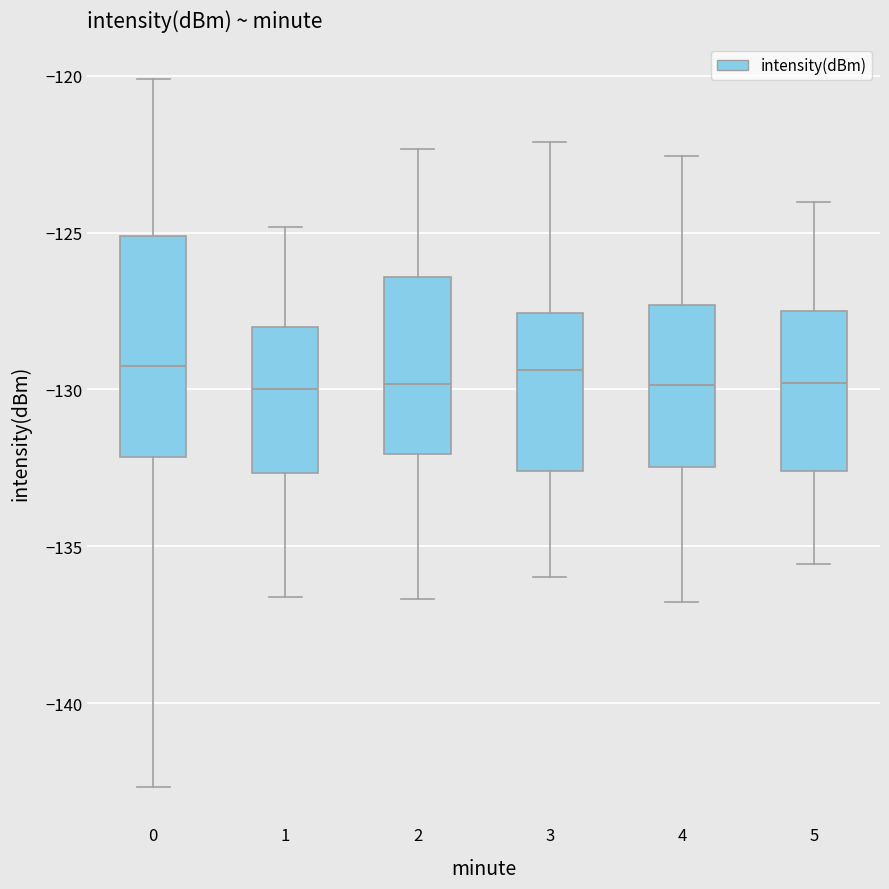

Reading left to right, transcribe this box plot: for each box, give where its median line is, the range the box spans, and where its two whiskers end, as read against the y-axis. The values are not printed on the chart, so give them approximately, as read against the axis.

0: median -129.5, box -132.0 to -125.0, whiskers -142.5 to -120.0
1: median -130.0, box -132.5 to -128.0, whiskers -136.5 to -125.0
2: median -130.0, box -132.0 to -126.5, whiskers -136.5 to -122.5
3: median -129.5, box -132.5 to -127.5, whiskers -136.0 to -122.0
4: median -130.0, box -132.5 to -127.5, whiskers -137.0 to -122.5
5: median -130.0, box -132.5 to -127.5, whiskers -135.5 to -124.0